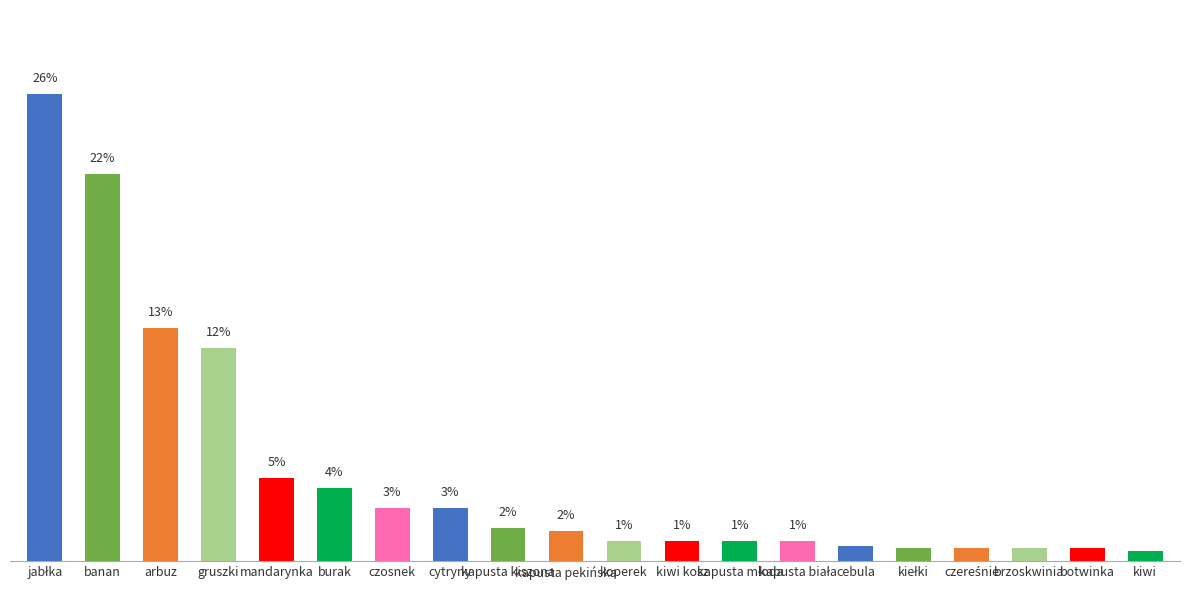

Does the chart contain any negative values?

No